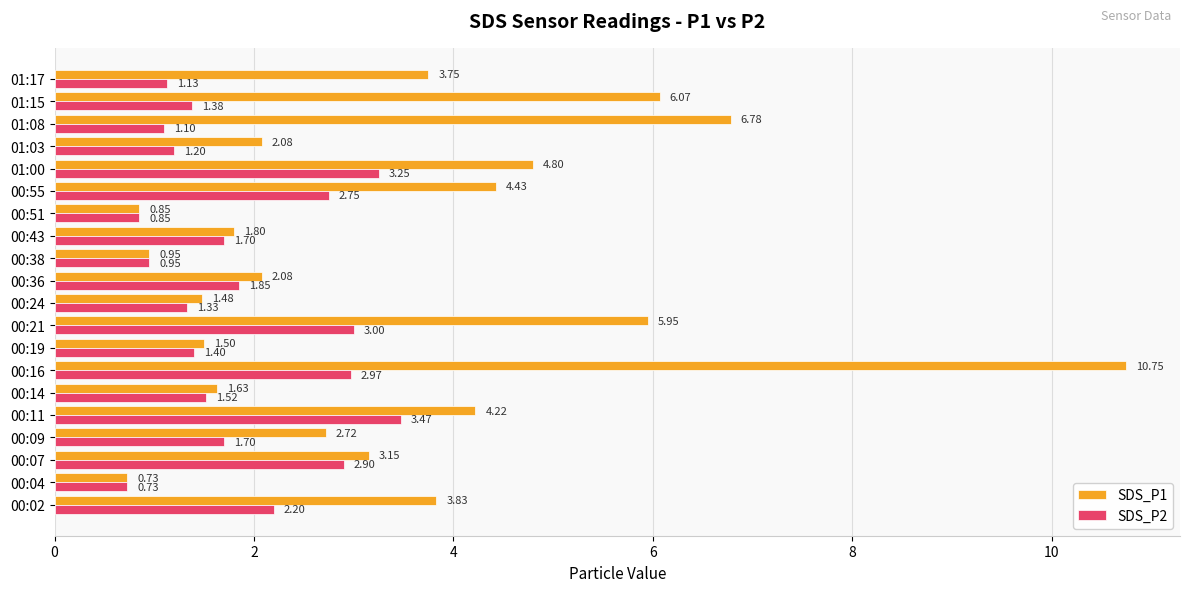

Which series has the widest spread of values?

SDS_P1